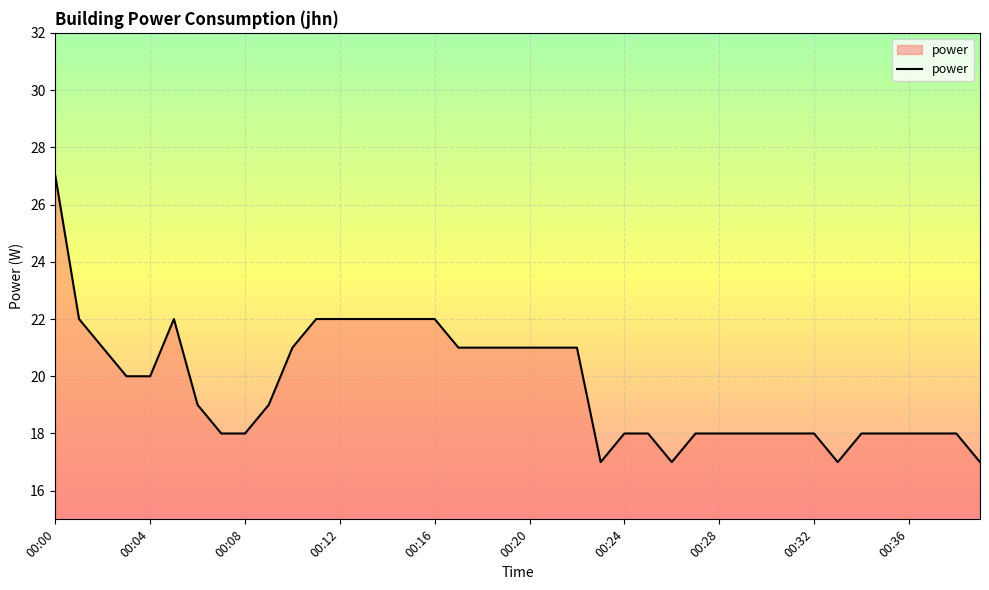

What is the greatest value displayed?

27